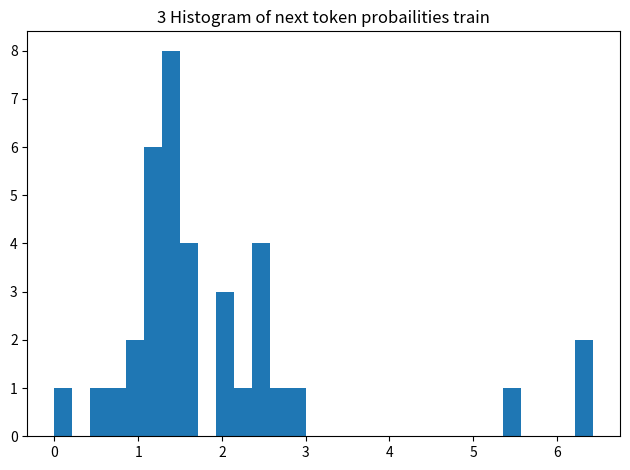

Around what value on the x-axis is the tallest bar? Give the approximate position of its centre, as read against the axis.

1.4